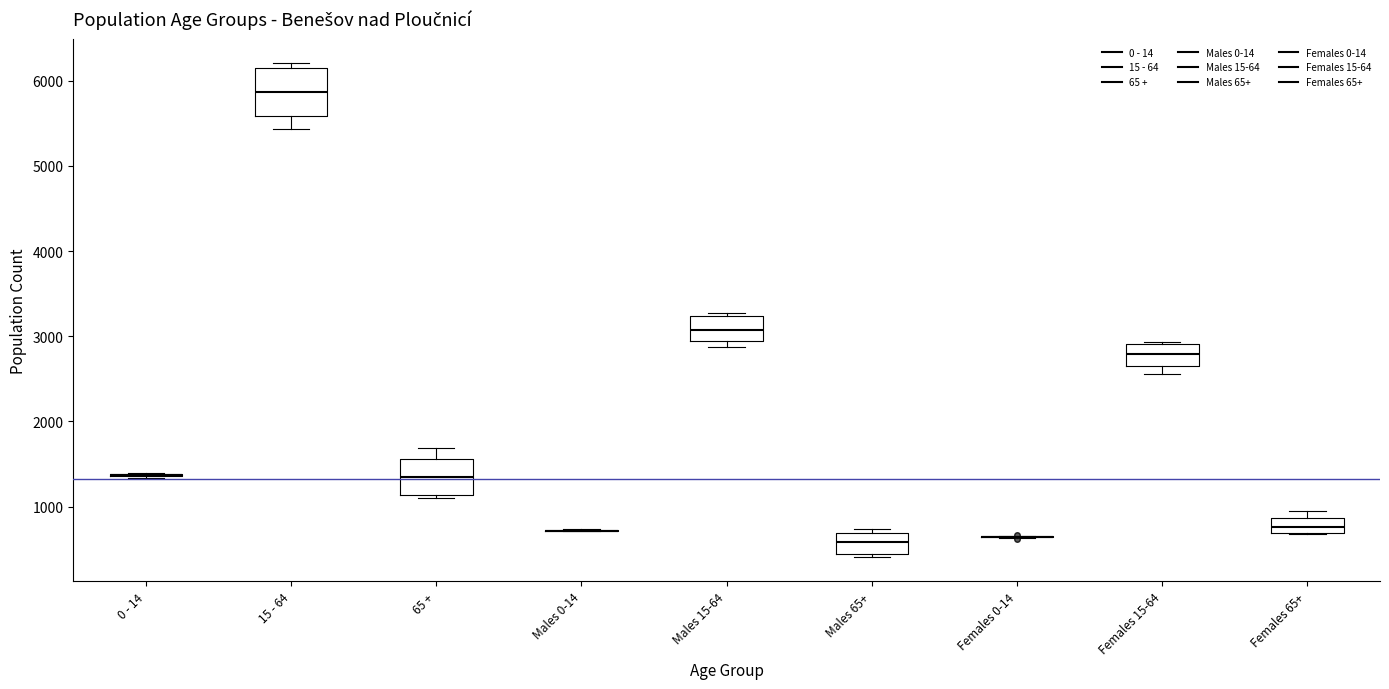

Reading left to right, transcribe this box plot: for each box, give where its median line is, the range the box spans, and where its two whiskers end, as read against the y-axis. The values are not printed on the chart, so give them approximately, as read against the axis.

0 - 14: box collapsed to a line at 1400, whiskers 1300 to 1400
15 - 64: median 5900, box 5600 to 6200, whiskers 5400 to 6200 (just above the box's upper edge)
65 +: median 1400, box 1100 to 1600, whiskers 1100 (just below the box's lower edge) to 1700
Males 0-14: box collapsed to a line at 700, whiskers 700 to 700
Males 15-64: median 3100, box 2900 to 3200, whiskers 2900 (just below the box's lower edge) to 3300
Males 65+: median 600, box 400 to 700, whiskers 400 (just below the box's lower edge) to 700 (just above the box's upper edge)
Females 0-14: box collapsed to a line at 600, whiskers 600 to 700
Females 15-64: median 2800, box 2600 to 2900, whiskers 2600 (just below the box's lower edge) to 2900
Females 65+: median 800, box 700 to 900, whiskers 700 to 1000